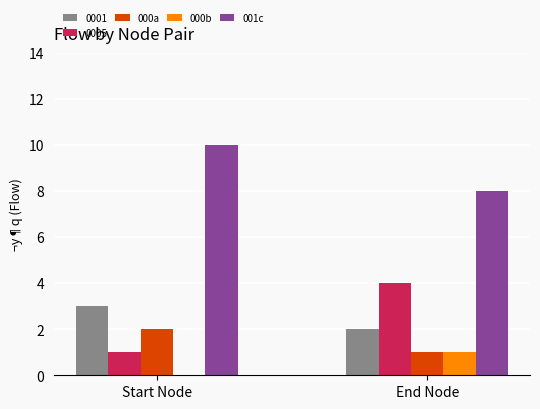

Does the chart contain stacked bars?

No